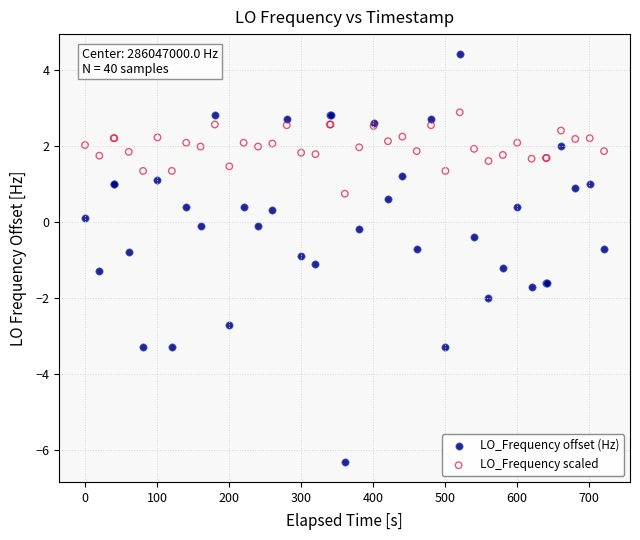

Which series has the widest spread of Y values?

LO_Frequency offset (Hz)